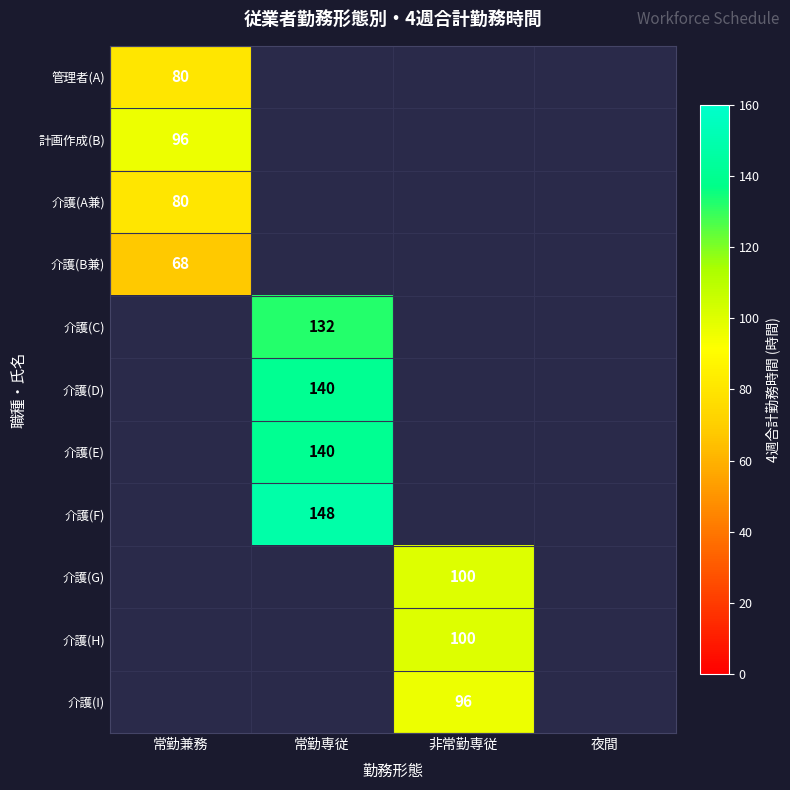

The 介護(G) series shows 55 at 非常勤専従. True or false?

False